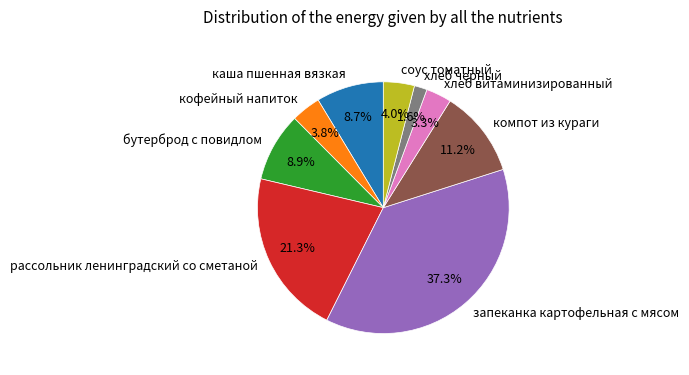

To the nearest percent, what portion does хлеб черный represent?

2%